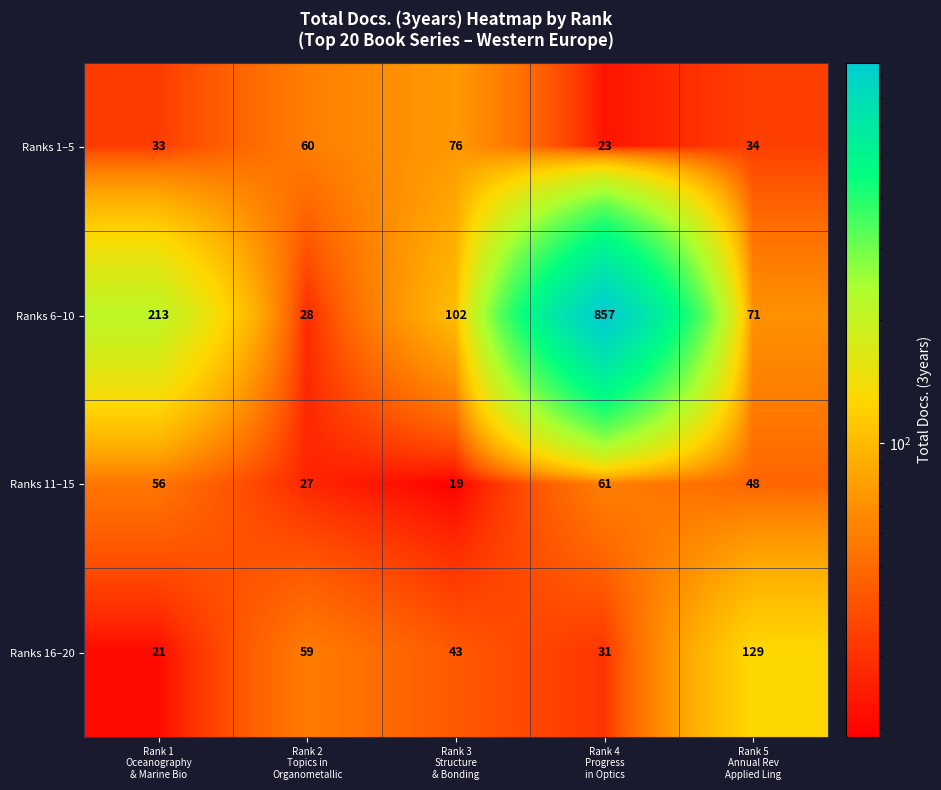

What is the difference between the second highest and second lowest values in the Ranks 6–10 series?

142